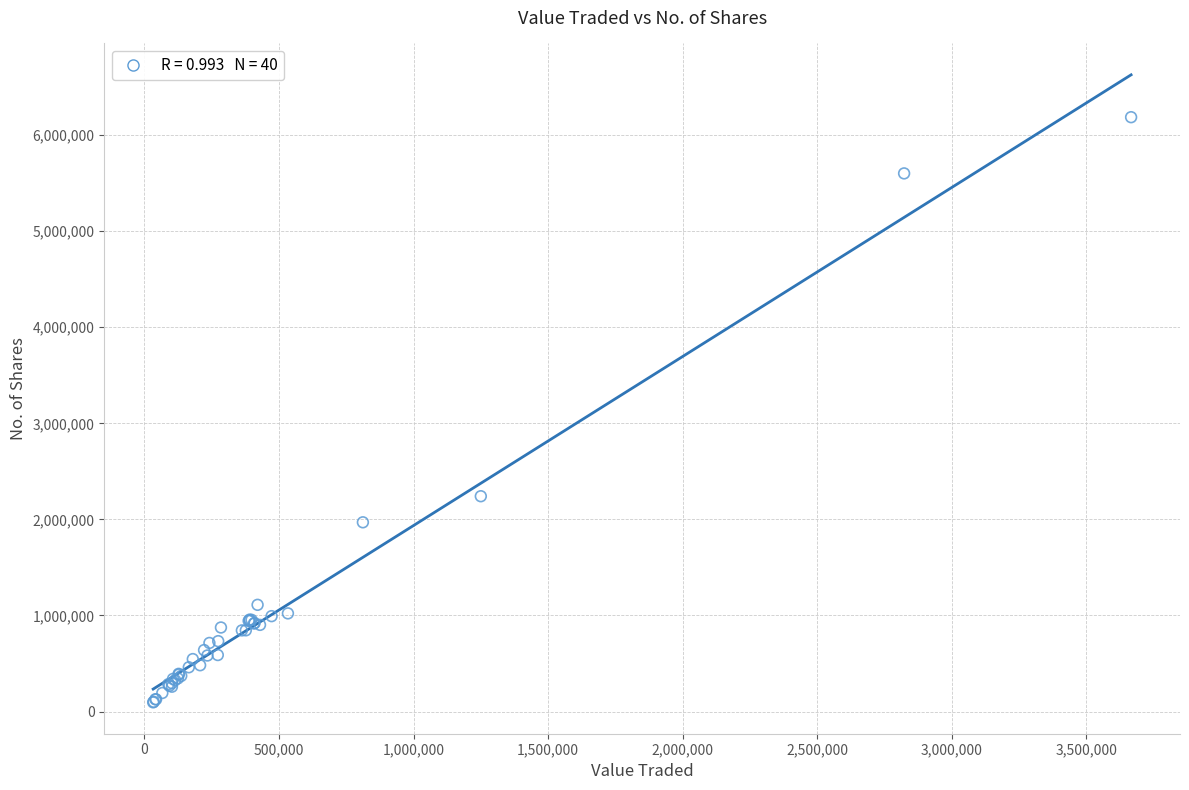

What Y value in the scatter plot is closest to 3141214?

2241289